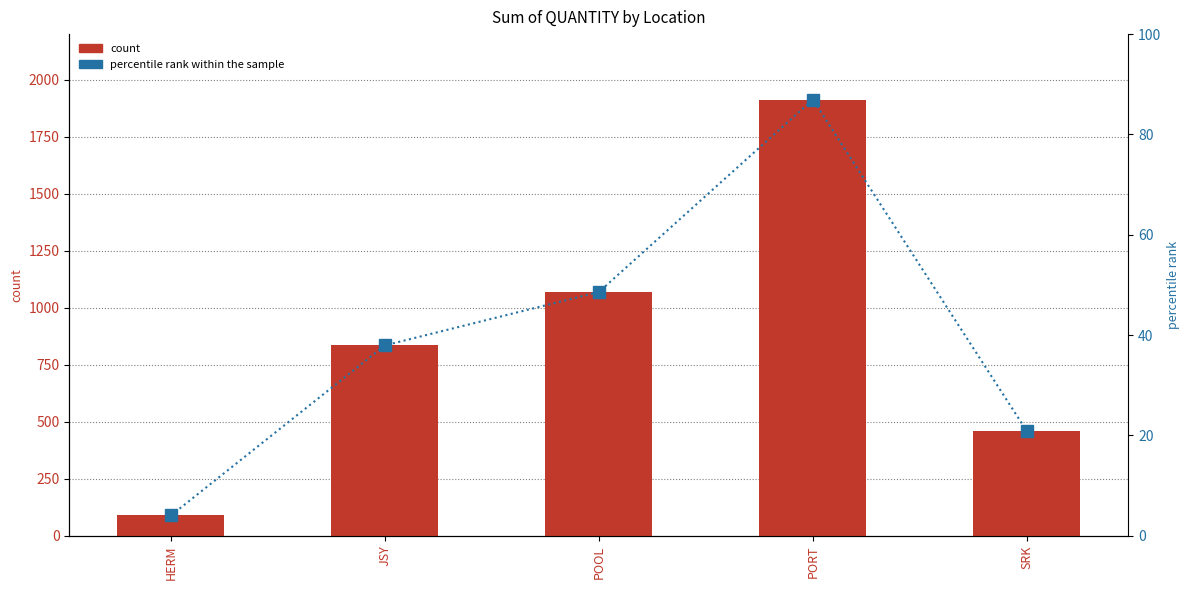

What is the sum of all count values?

4365.0